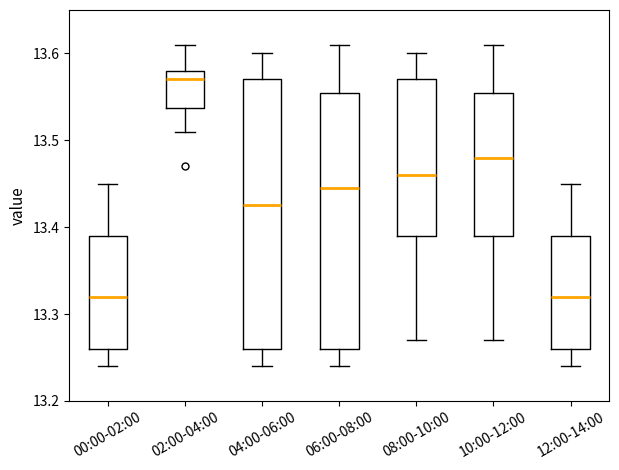

Reading left to right, transcribe this box plot: for each box, give where its median line is, the range the box spans, and where its two whiskers end, as read against the y-axis. The values are not printed on the chart, so give them approximately, as read against the axis.

00:00-02:00: median 13.32, box 13.26 to 13.39, whiskers 13.24 to 13.45
02:00-04:00: median 13.57, box 13.54 to 13.58, whiskers 13.51 to 13.61
04:00-06:00: median 13.43, box 13.26 to 13.57, whiskers 13.24 to 13.60
06:00-08:00: median 13.45, box 13.26 to 13.56, whiskers 13.24 to 13.61
08:00-10:00: median 13.46, box 13.39 to 13.57, whiskers 13.27 to 13.60
10:00-12:00: median 13.48, box 13.39 to 13.56, whiskers 13.27 to 13.61
12:00-14:00: median 13.32, box 13.26 to 13.39, whiskers 13.24 to 13.45